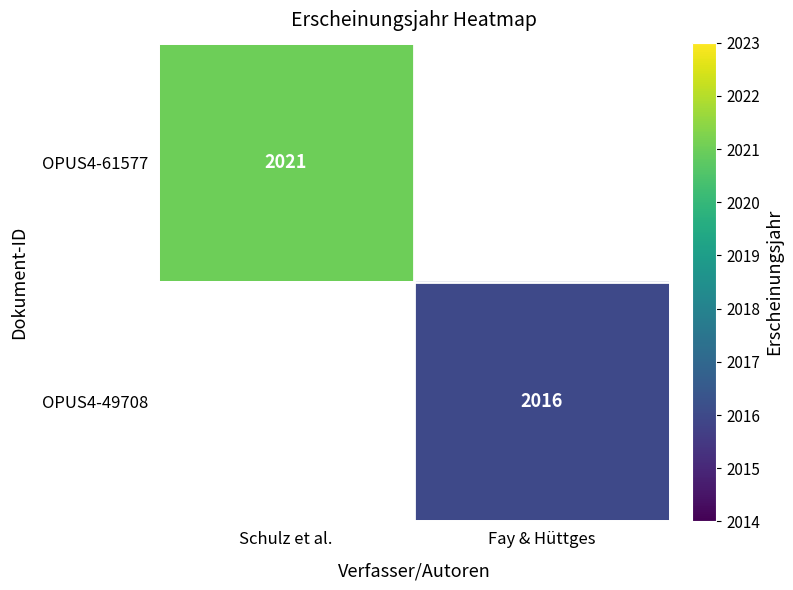

Which has a higher value, Fay & Hüttges or Schulz et al.?

Schulz et al.